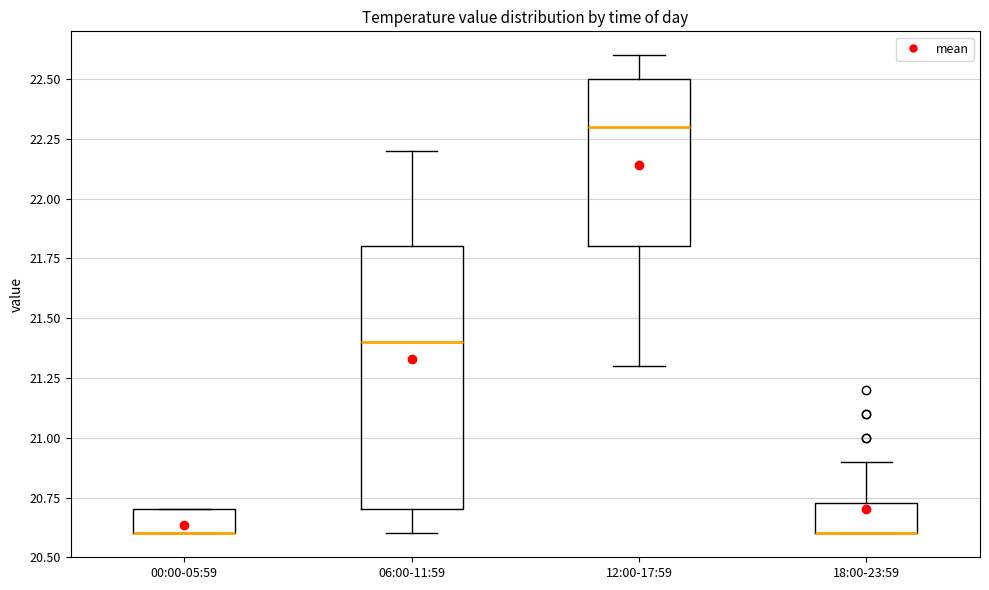

Reading left to right, read every box against the y-axis: the position of its median line, the range the box covers, and the ends of its whiskers. The values are not printed on the chart, so give them approximately, as read against the axis.

00:00-05:59: median 20.60 (drawn on the box's lower edge), box 20.60 to 20.70, whiskers 20.60 to 20.70
06:00-11:59: median 21.40, box 20.70 to 21.80, whiskers 20.60 to 22.20
12:00-17:59: median 22.30, box 21.80 to 22.50, whiskers 21.30 to 22.60
18:00-23:59: median 20.60 (drawn on the box's lower edge), box 20.60 to 20.75, whiskers 20.60 to 20.90